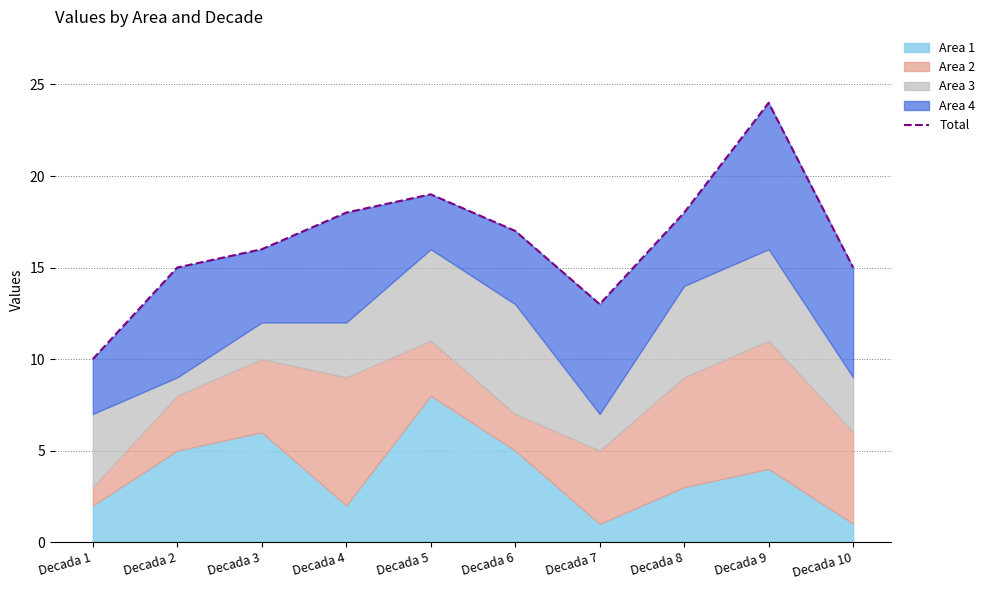

What is the value of the 2nd point from the left?

15